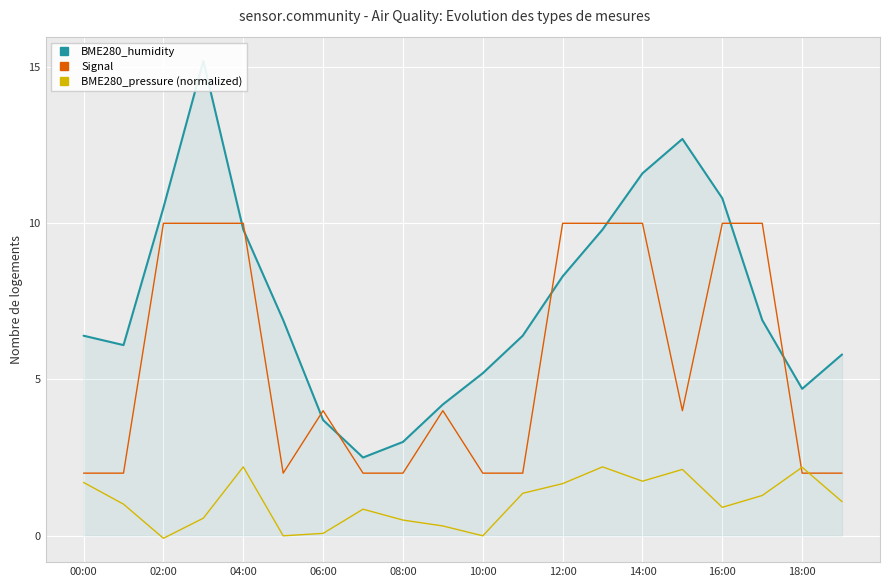

After their last crossing, which series has the higher values: Signal or BME280_pressure (normalized)?

Signal